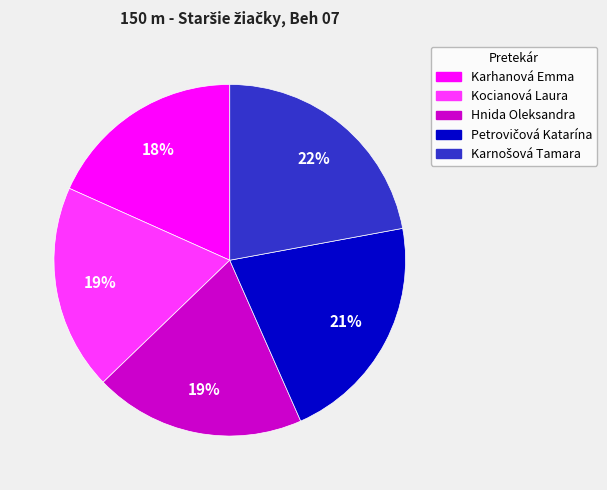

To the nearest percent, what is the average slice percentage?

20%